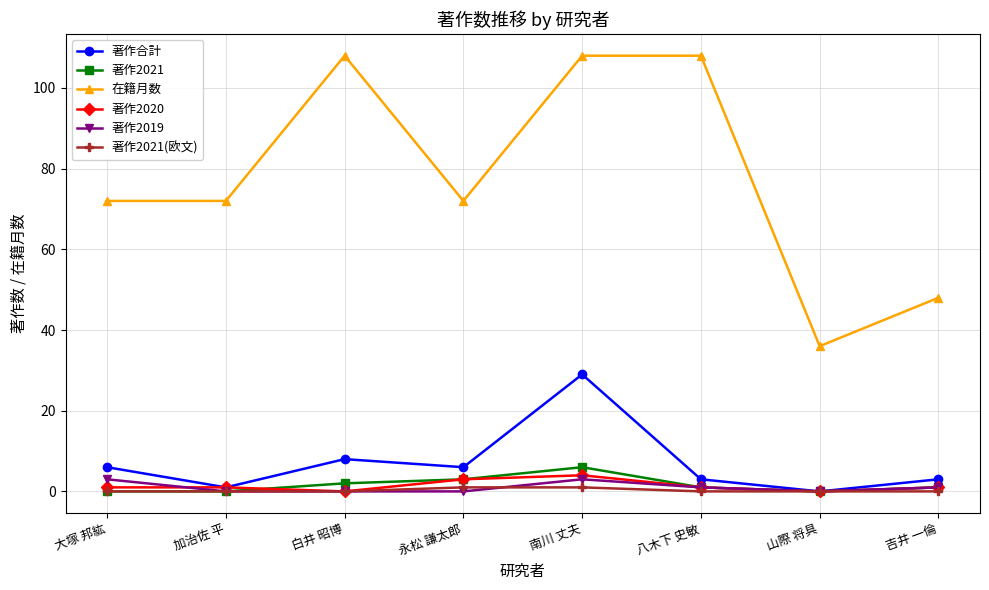

What is the maximum value for 著作2021?

6